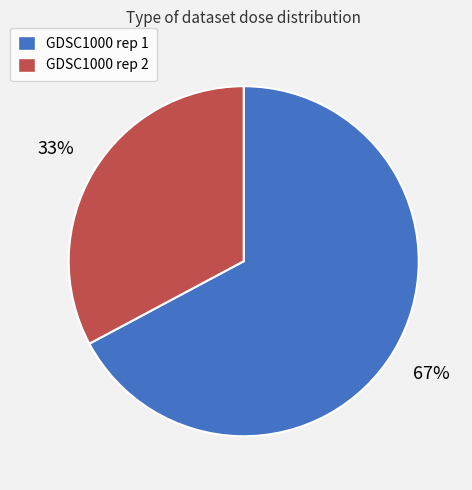

What percentage is the GDSC1000 rep 2 slice, to the nearest percent?

33%